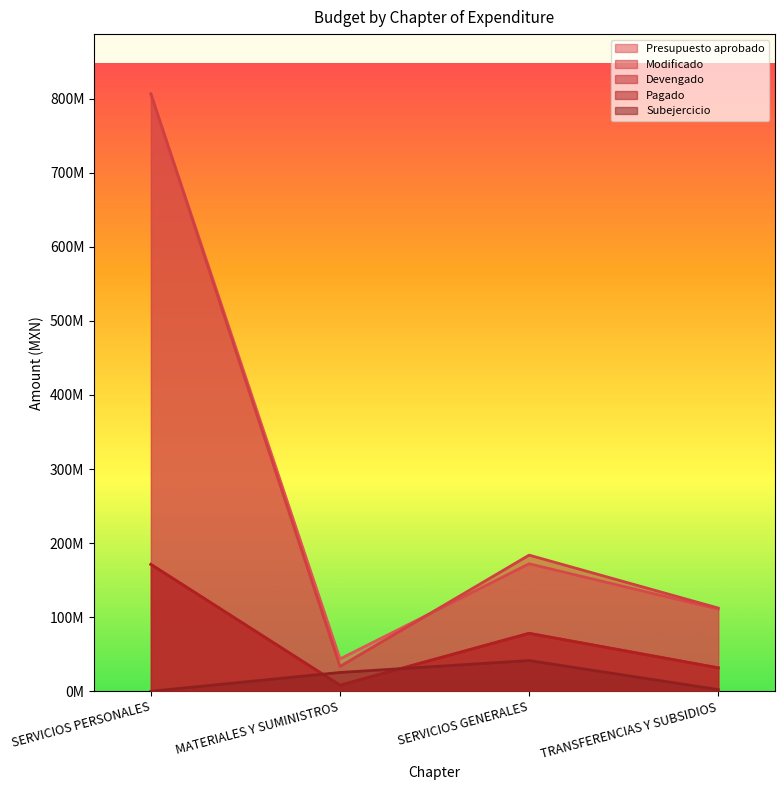

The value of Subejercicio at SERVICIOS PERSONALES is -23989507.4. True or false?

False